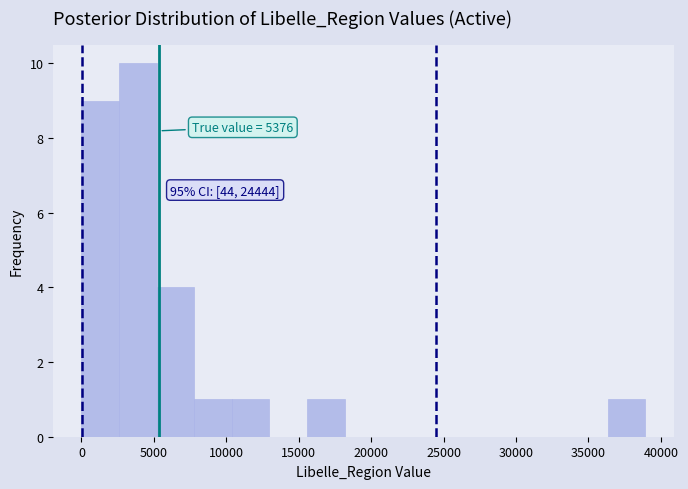

Over which range of the x-axis is the bar tallest?

2500 to 5000